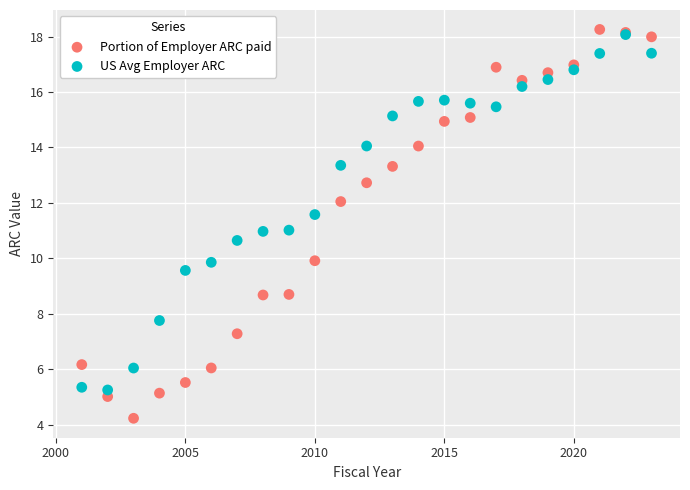

Which series reaches the minimum Y coordinate?

Portion of Employer ARC paid